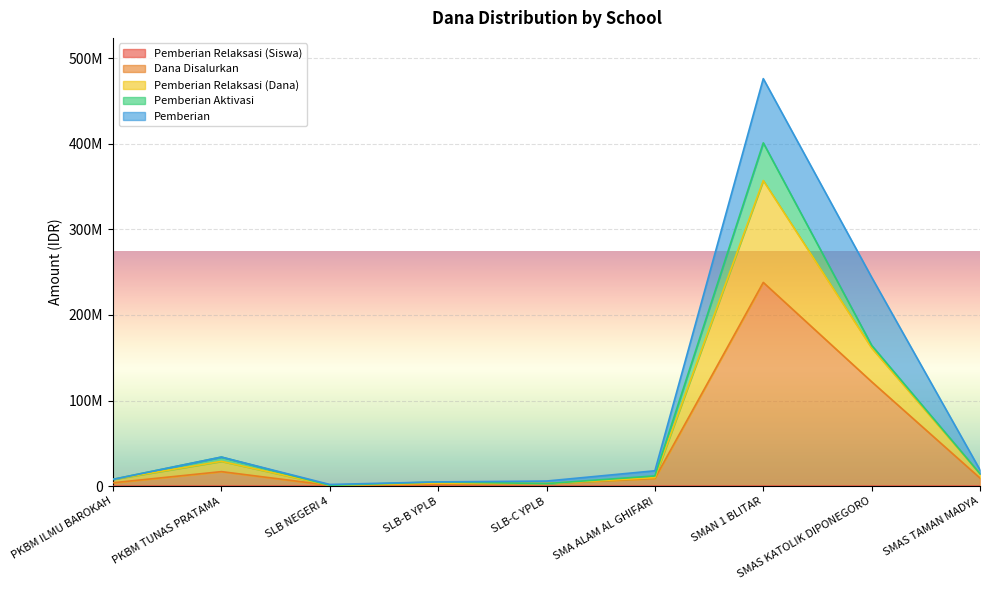

True or false: Pemberian Relaksasi (Dana) has a value of 12000001 at SMA ALAM AL GHIFARI.

True